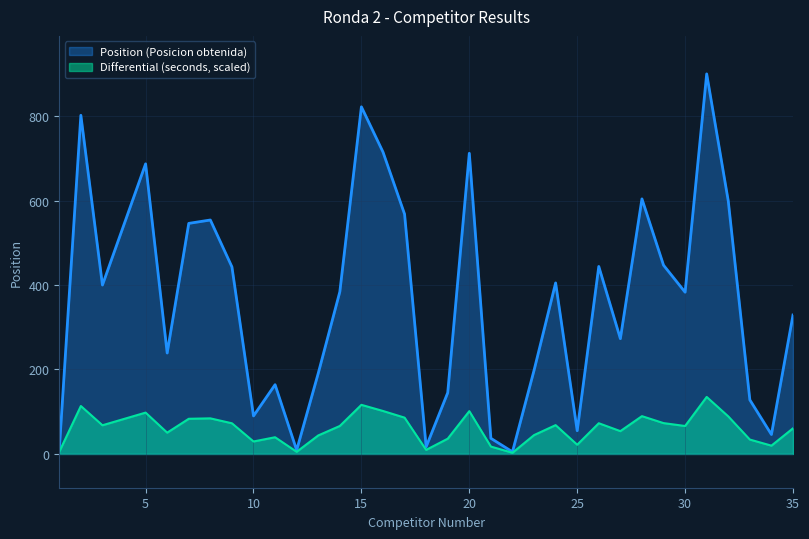

Reading right to left, list all the values displayed in this chart.

Position (Posicion obtenida): 329.0	46.0	128.0	599.0	900.0	383.0	447.0	604.0	273.0	444.0	55.0	405.0	198.0	5.0	37.0	712.0	145.0	17.0	568.0	715.0	822.0	384.0	191.0	9.0	164.0	90.0	443.0	554.0	546.0	239.0	687.0	400.0	802.0	10.0
Differential (seconds): 60.7	19.7	34.1	88.9	135.0	66.2	73.0	89.5	54.0	72.7	21.8	68.2	44.6	2.8	17.5	101.3	36.1	9.6	86.0	101.7	116.3	66.3	43.8	5.1	39.5	29.5	72.6	84.3	83.3	50.4	97.9	67.9	113.5	5.2